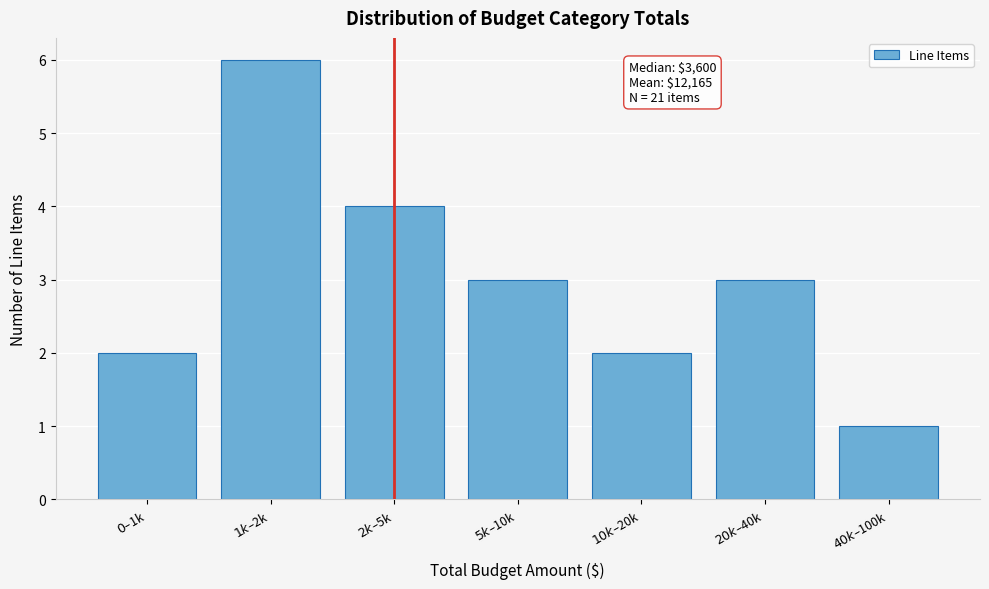

Reading left to right, extract all data points from this chart.

2	6	4	3	2	3	1